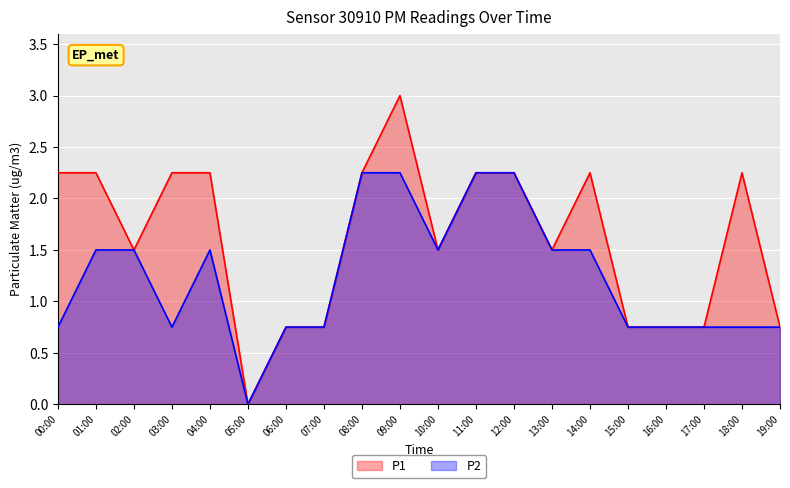

How many values in the P2 series exceed 1?

10